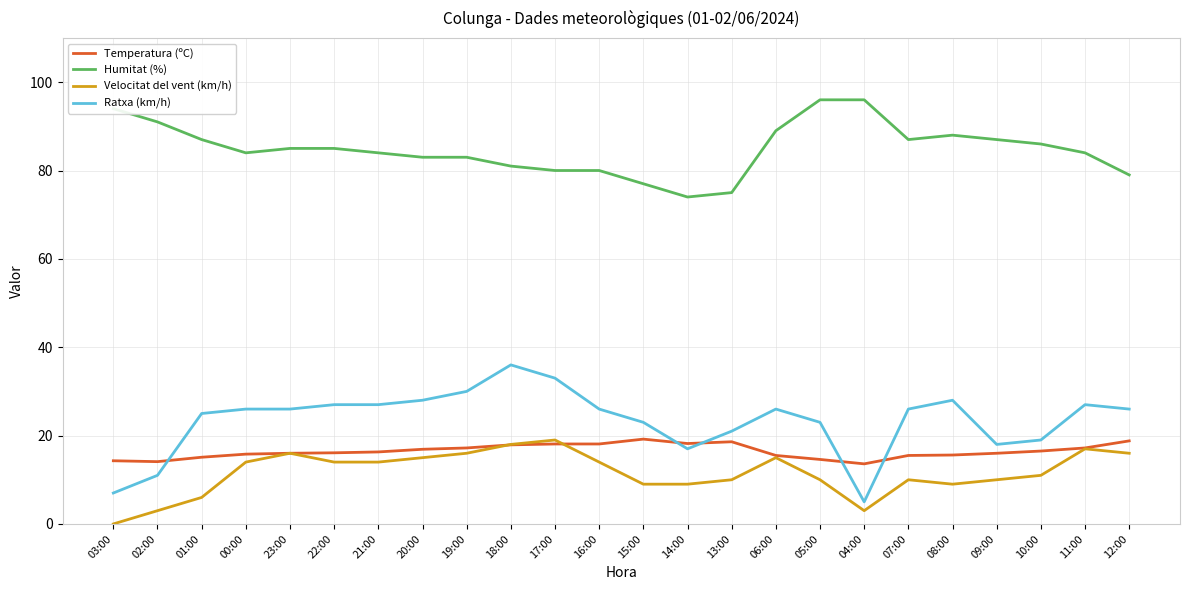

The value of Humitat (%) at 15:00 is 77.0. True or false?

True